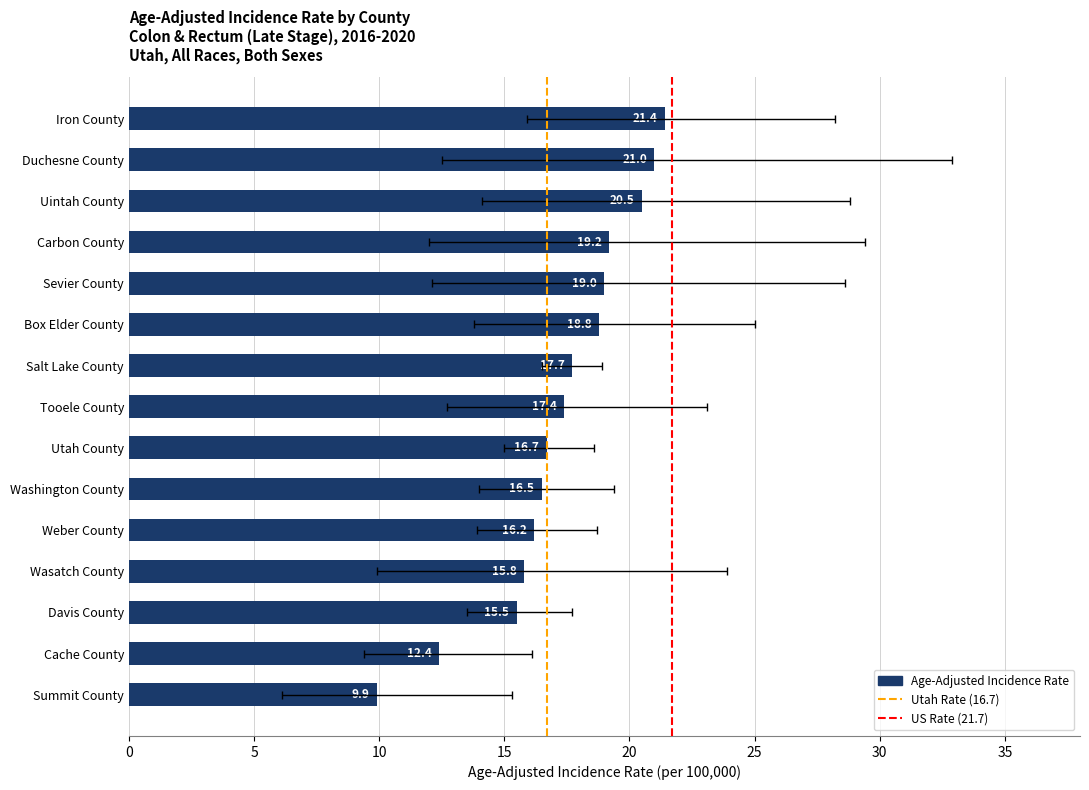

At Utah County, list the series in order from largest to smallest.

Upper 95% CI, Age-Adjusted Incidence Rate, Lower 95% CI